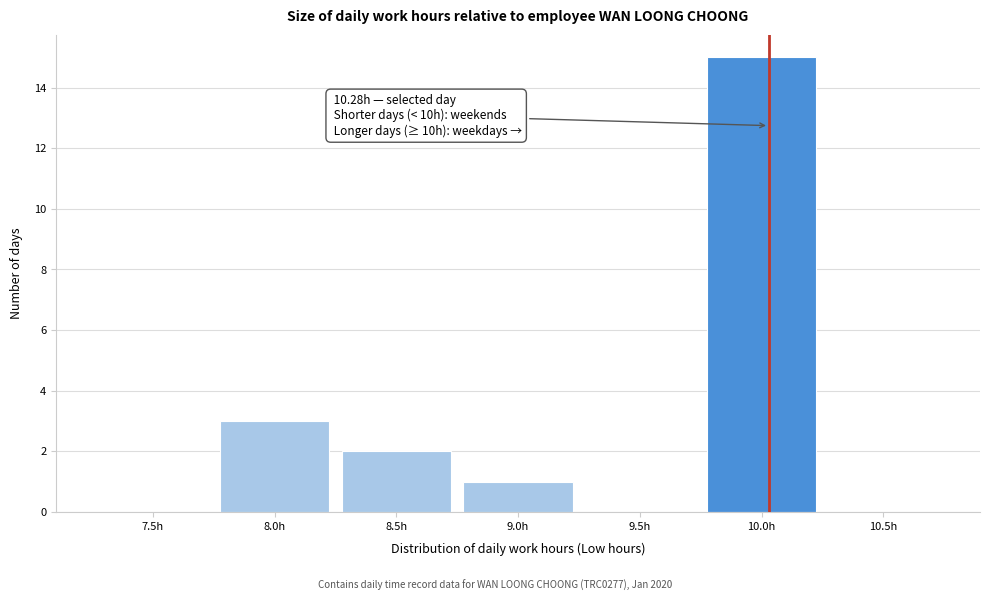

Reading left to right, extract all data points from this chart.

7.5h=0	8.0h=3	8.5h=2	9.0h=1	9.5h=0	10.0h=15	10.5h=0